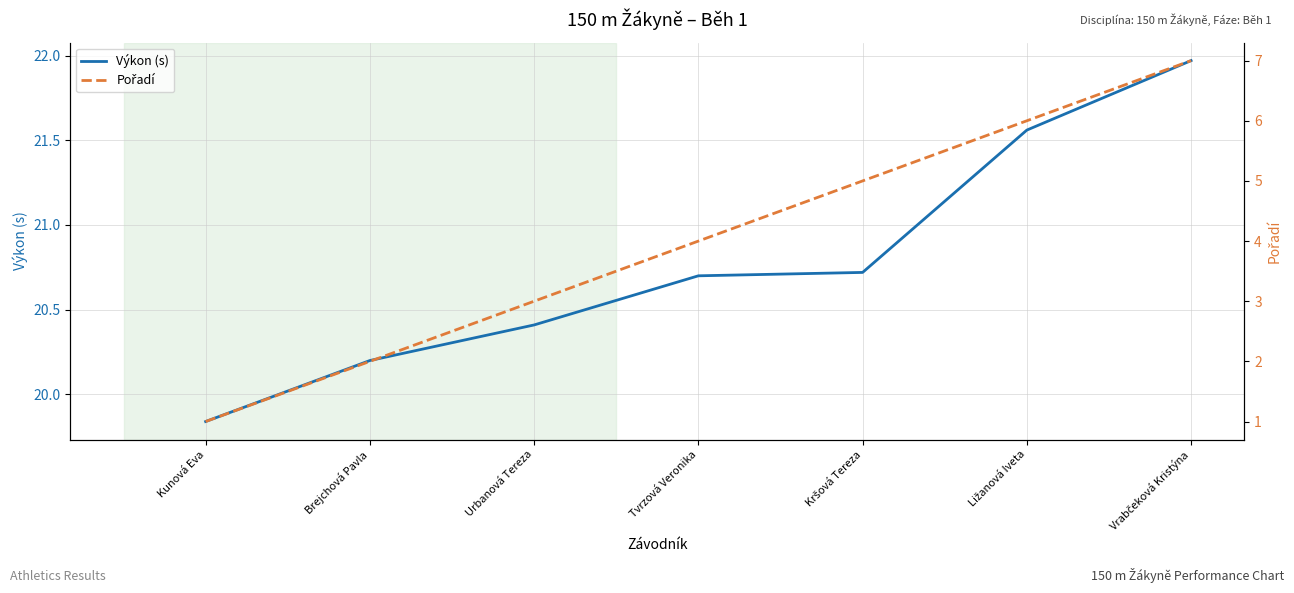

Where does the Výkon (s) series first go above 20?

Brejchová Pavla